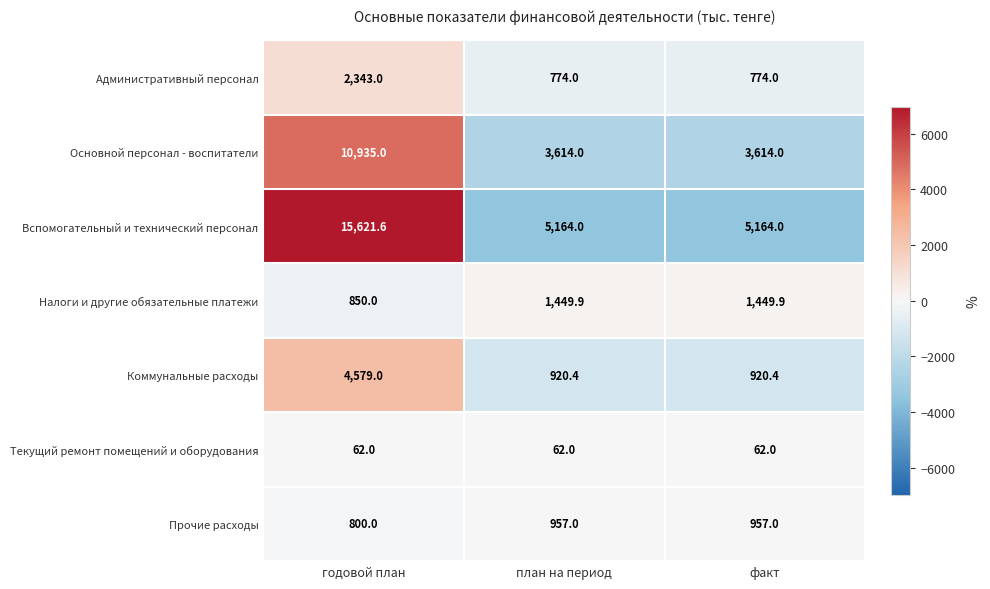

What is the maximum value shown in the chart?

15621.6